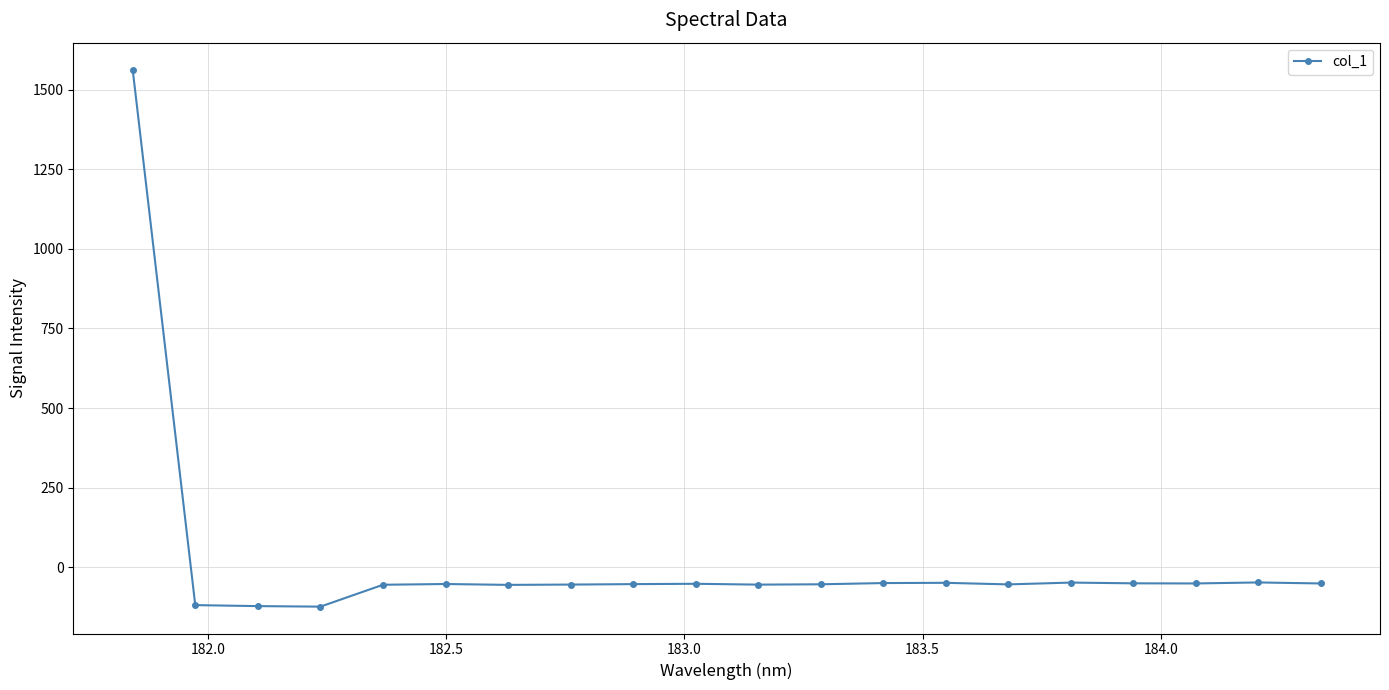

What is the difference between the maximum and minimum values?

1687.0